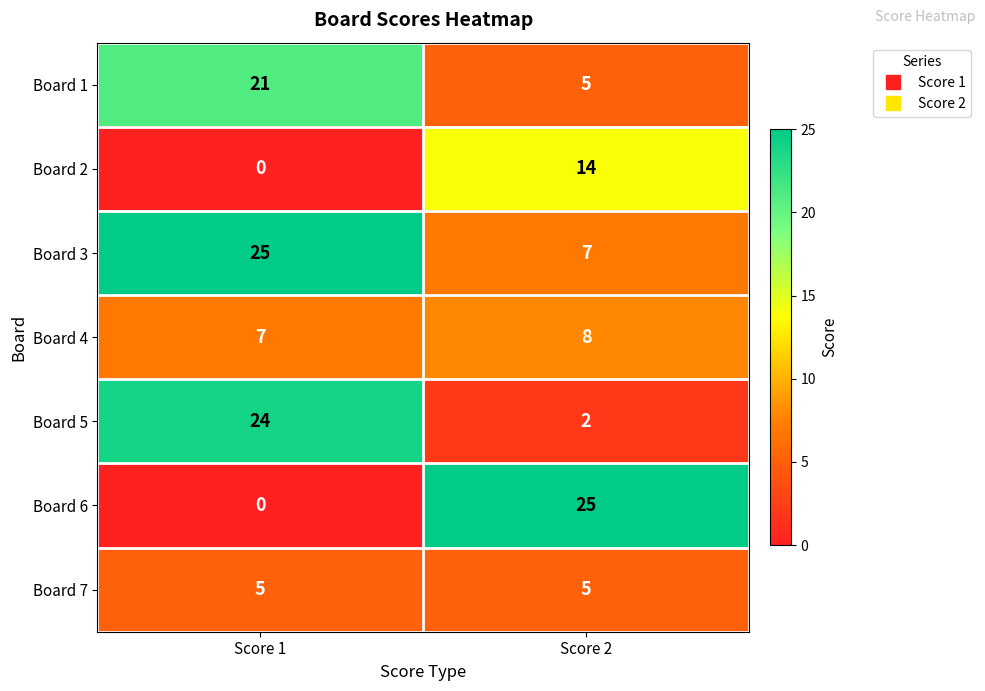

How many series are shown in this chart?

7